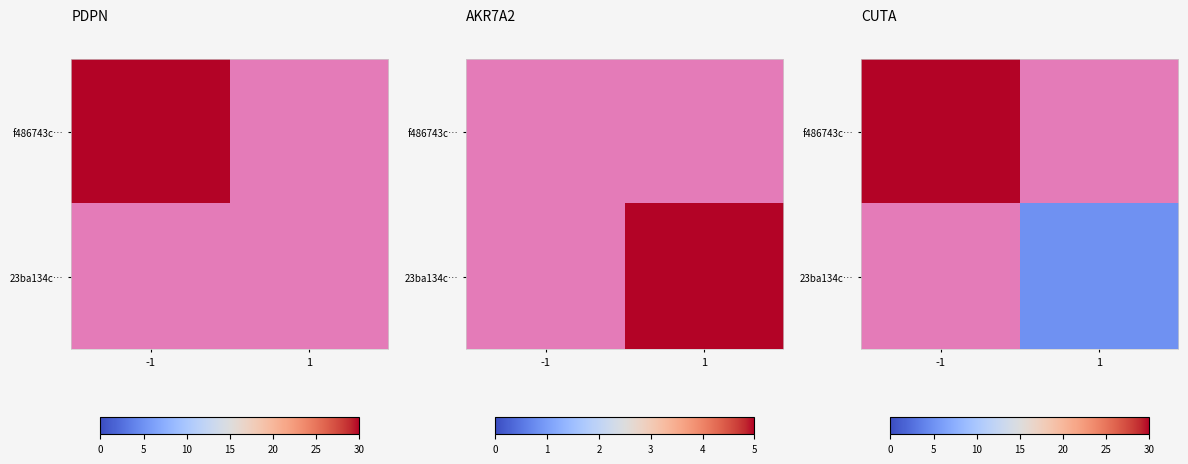

List the series in order of their peak value, lowest first.

f486743c…, 23ba134c…